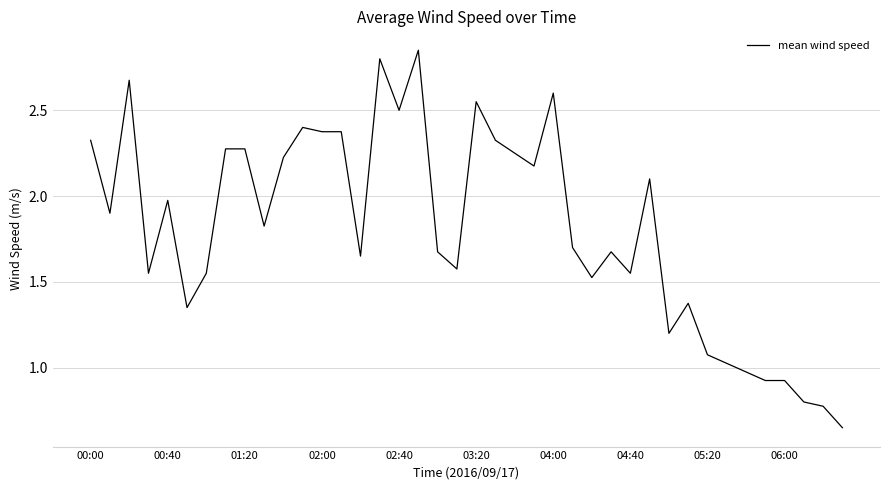

The value at 06:00 is 1.6. True or false?

False